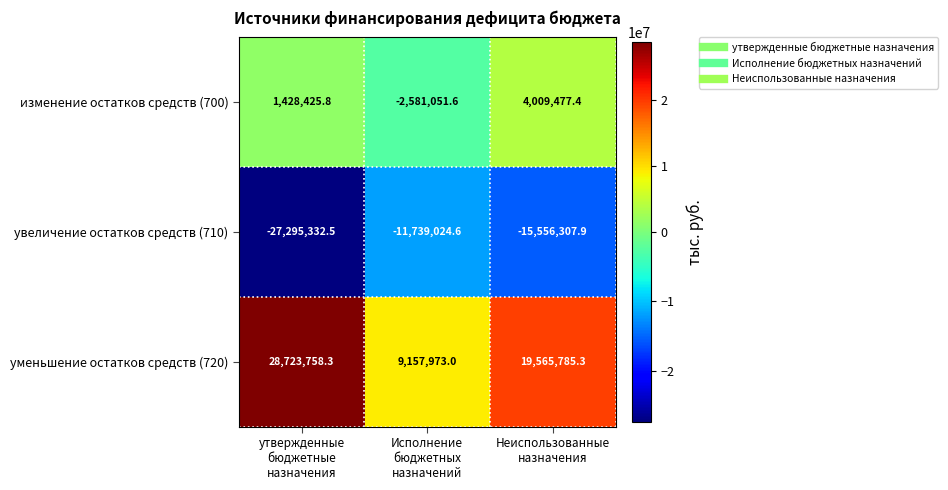

Reading left to right, transcribe all the data shown in this chart.

изменение остатков средств (700): 1428425.8	-2581051.6	4009477.4
увеличение остатков средств (710): -27295332.5	-11739024.6	-15556307.9
уменьшение остатков средств (720): 28723758.3	9157973.0	19565785.3